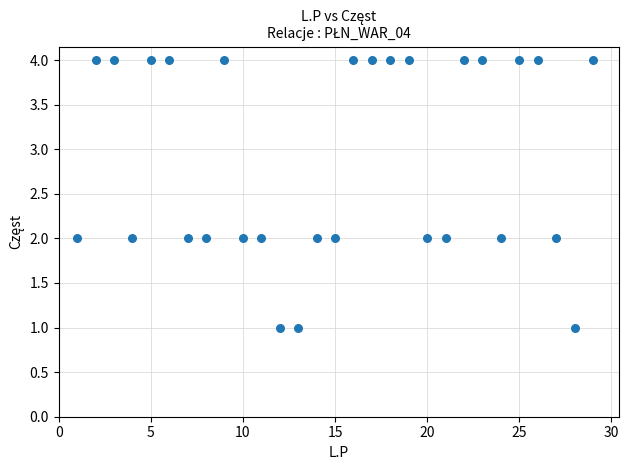

What is the range of X values (max minus min)?

28